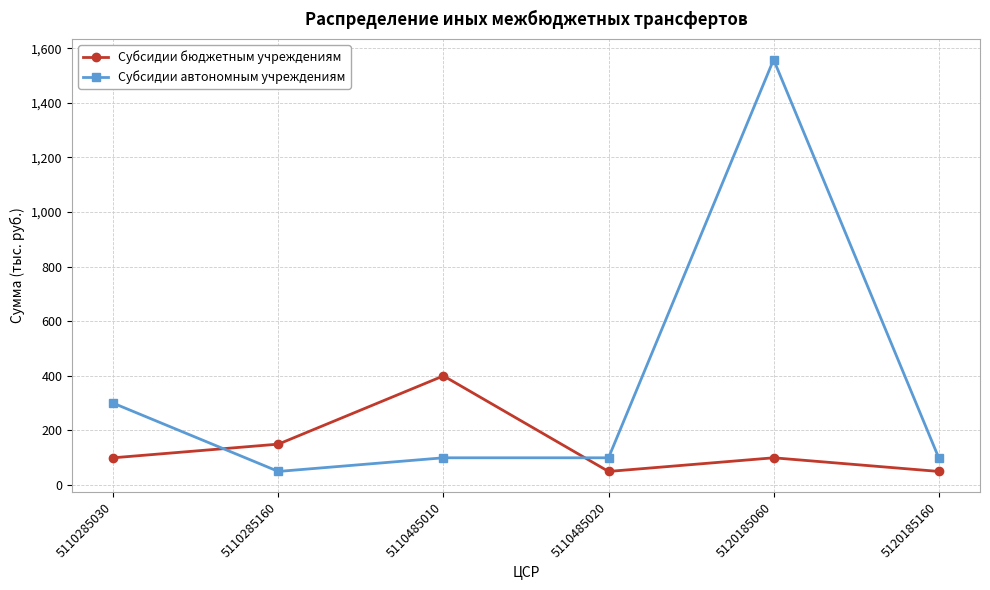

How many interior local valleys does the Субсидии бюджетным учреждениям series have?

1